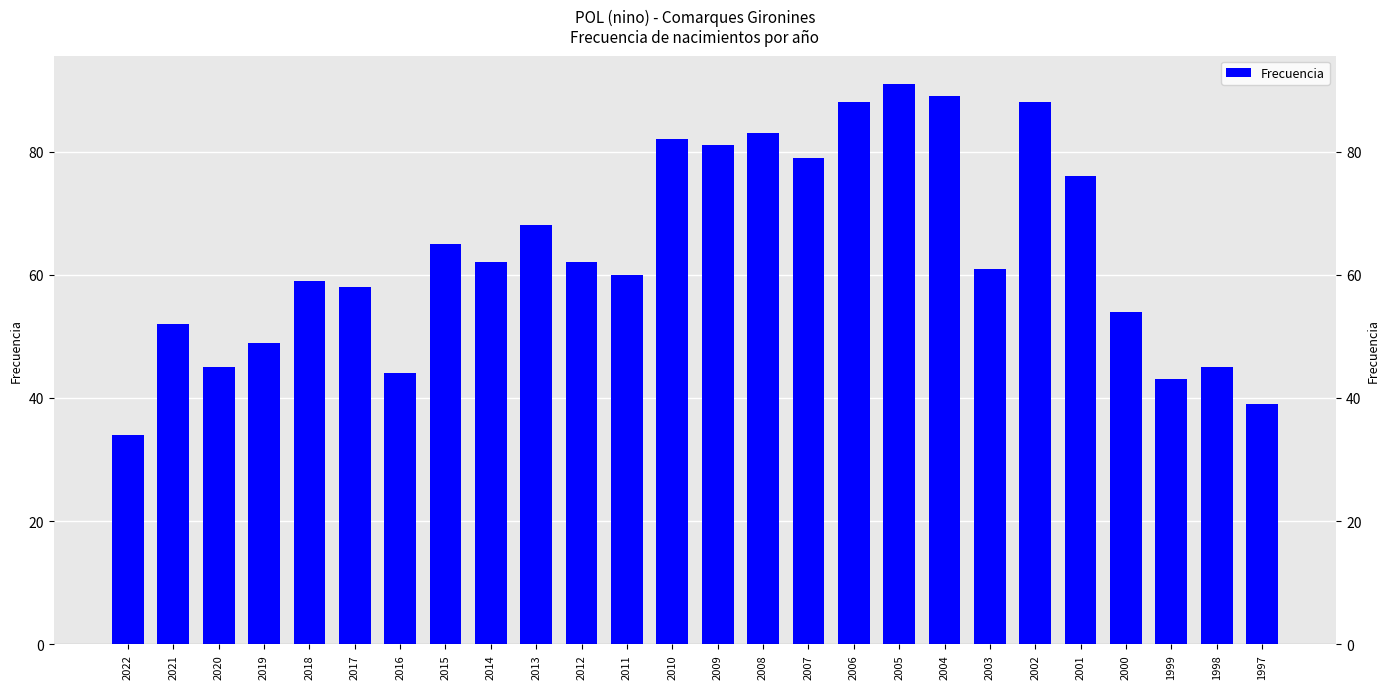

Approximately how many times larger is the value at 2004 compared to 2021?

1.7